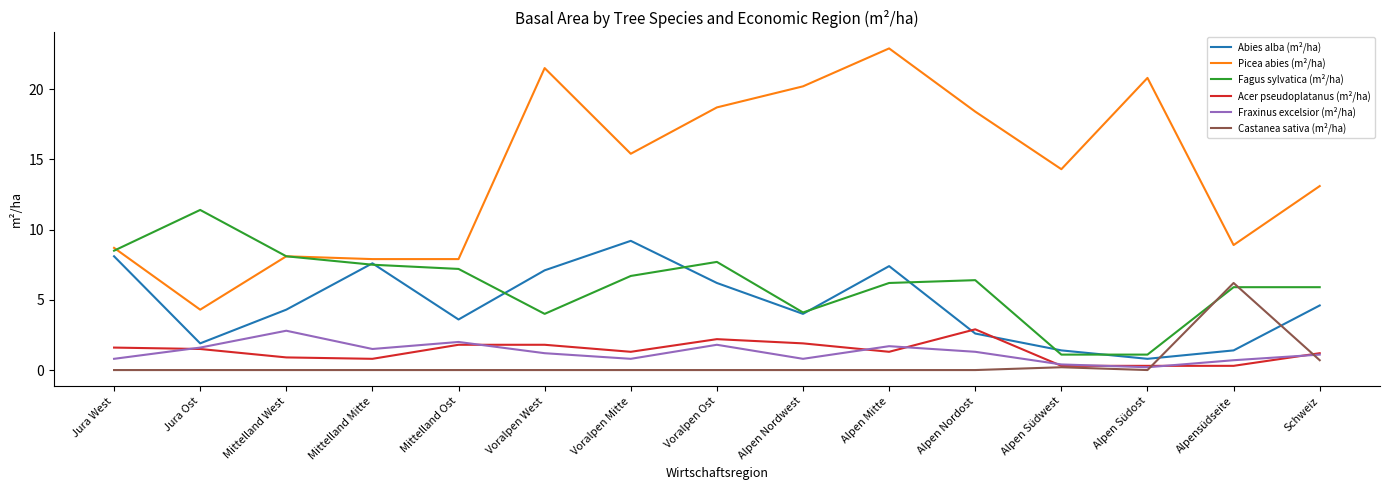

True or false: Picea abies (m²/ha) and Acer pseudoplatanus (m²/ha) intersect in this chart.

False